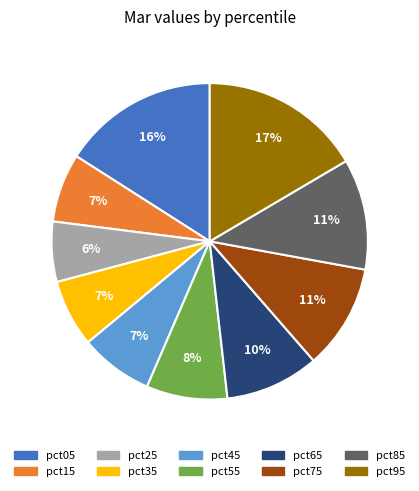

Does any single category account for the majority?

No